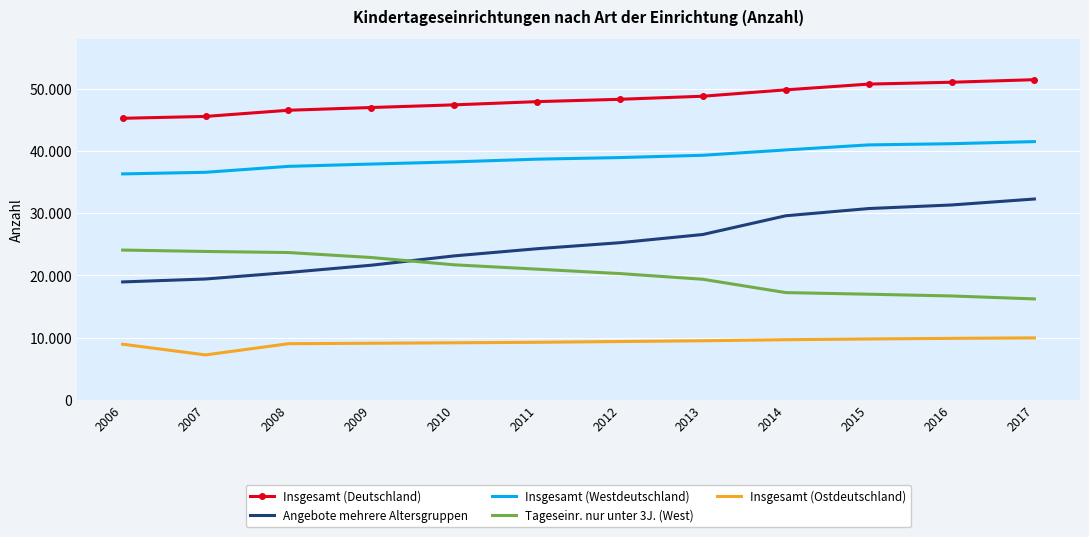

What are all the series names shown in the legend?

Insgesamt (Deutschland), Angebote mehrere Altersgruppen, Insgesamt (Westdeutschland), Tageseinr. nur unter 3J. (West), Insgesamt (Ostdeutschland)